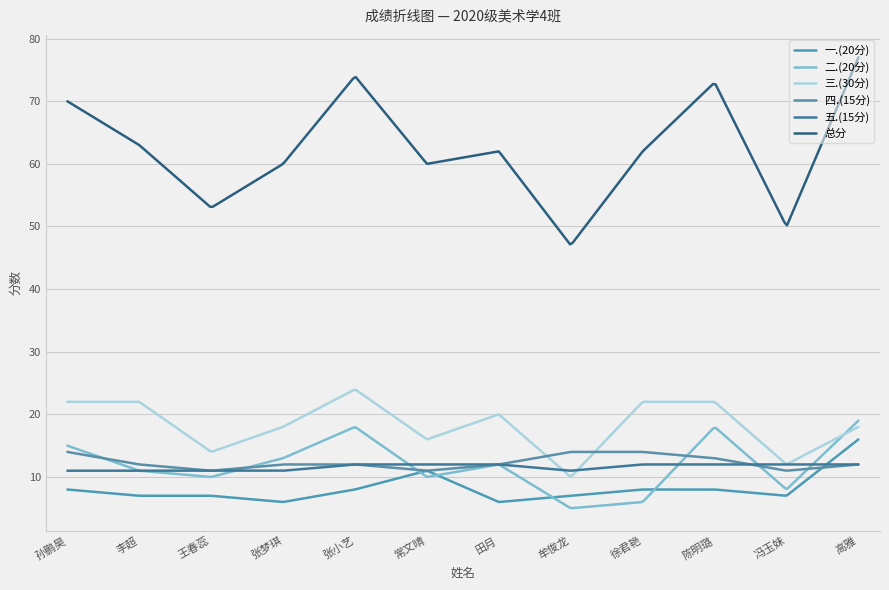

True or false: 三.(30分) and 总分 cross at least once.

False